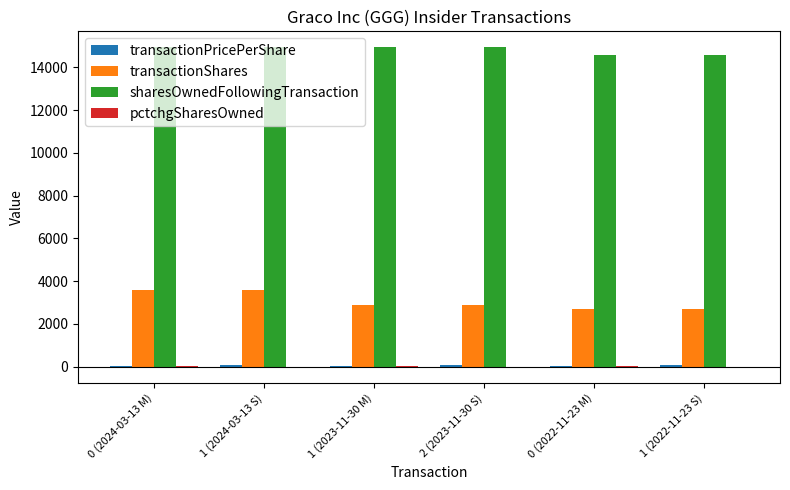

The value of transactionShares at 1 (2023-11-30 M) is 4405.6. True or false?

False